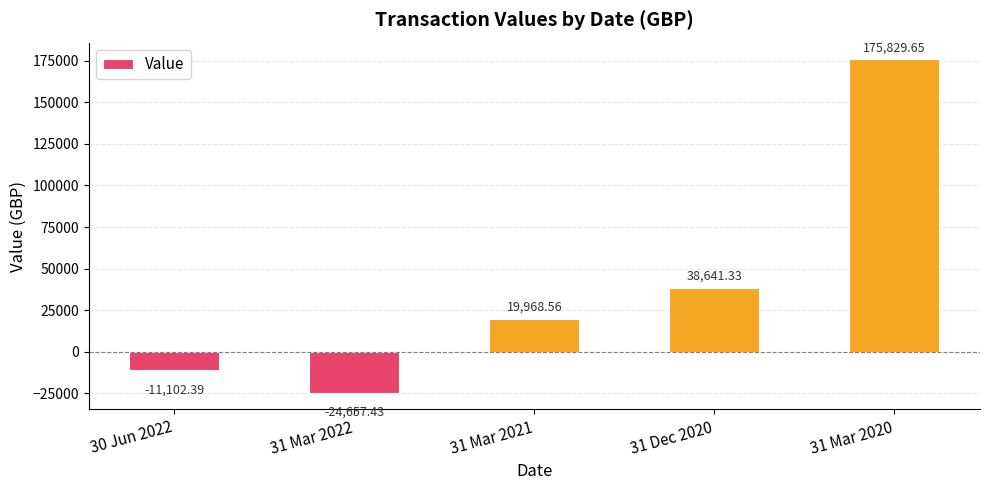

What is the label of the 2nd bar from the left?

31 Mar 2022